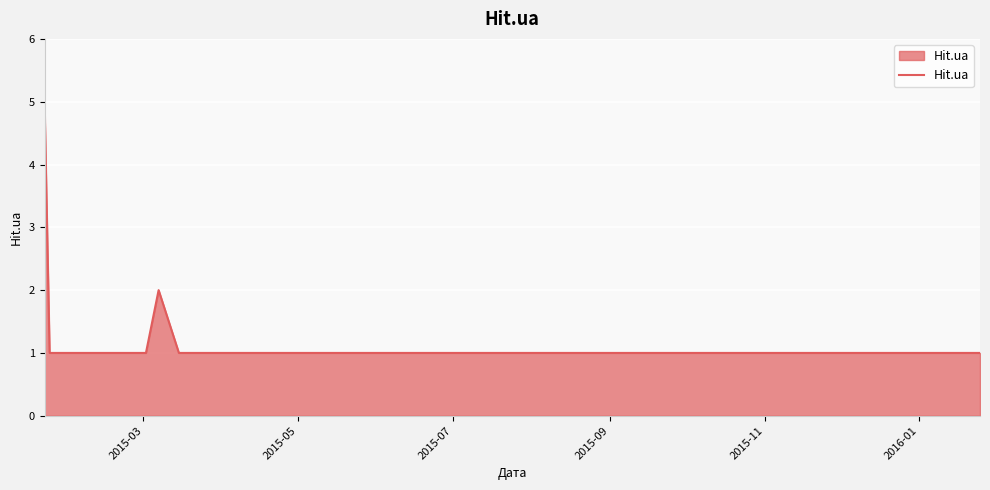

What is the greatest value displayed?

5